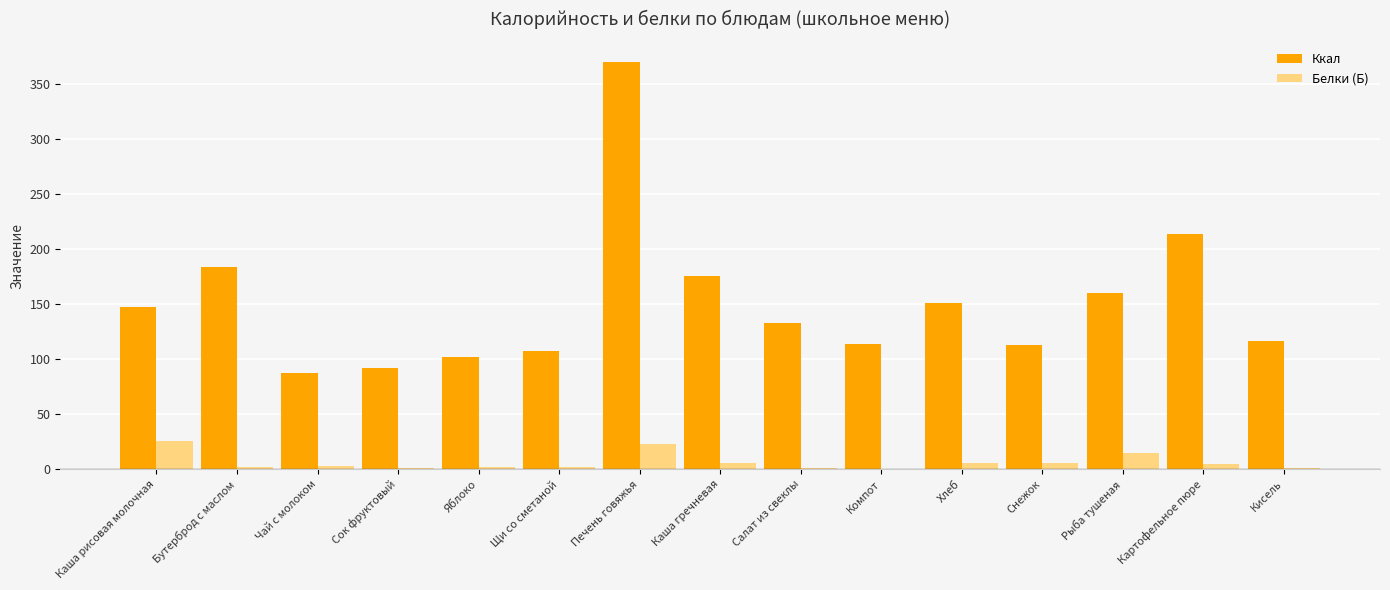

Is it true that Ккал equals 370.1 at Печень говяжья?

True